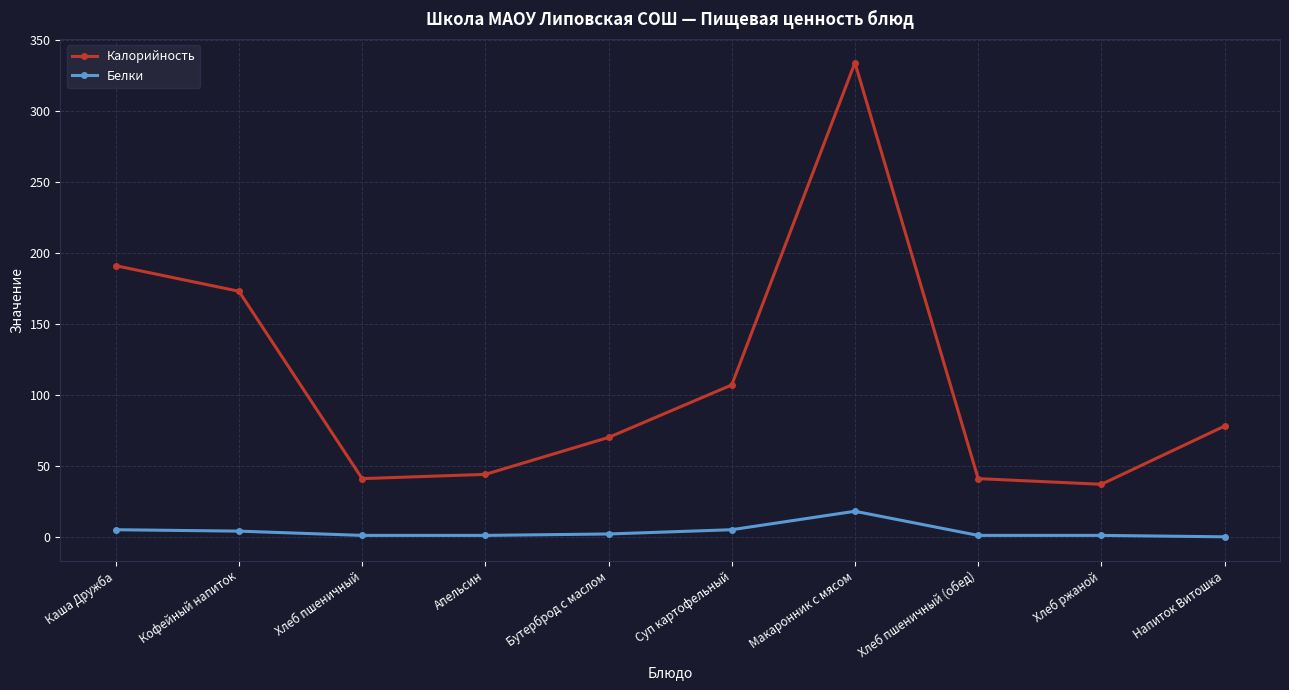

Is the value of Белки at Бутерброд с маслом greater than the value of Калорийность at Хлеб пшеничный (обед)?

No